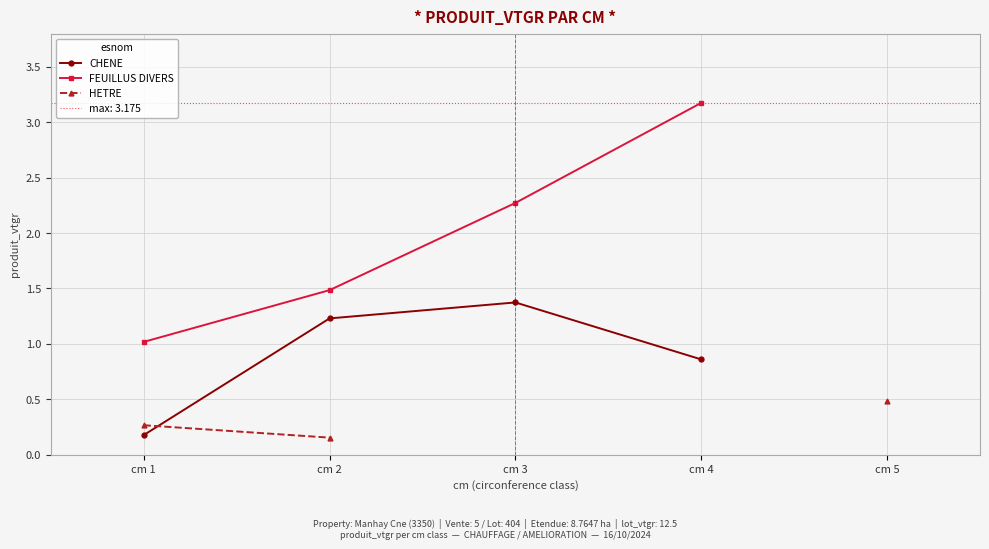

True or false: HETRE has more than 0 interior local peaks.

False